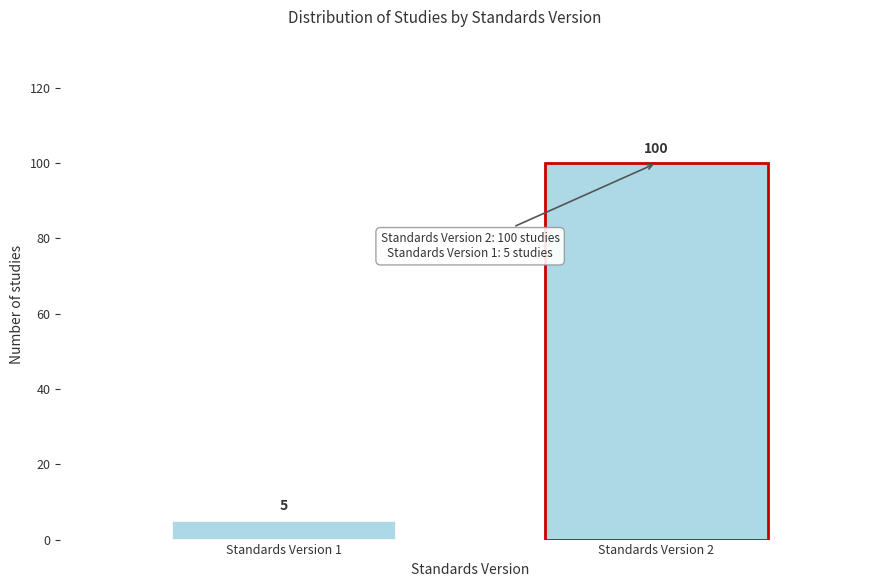

Reading left to right, list all the values displayed in this chart.

Standards Version 1=5	Standards Version 2=100